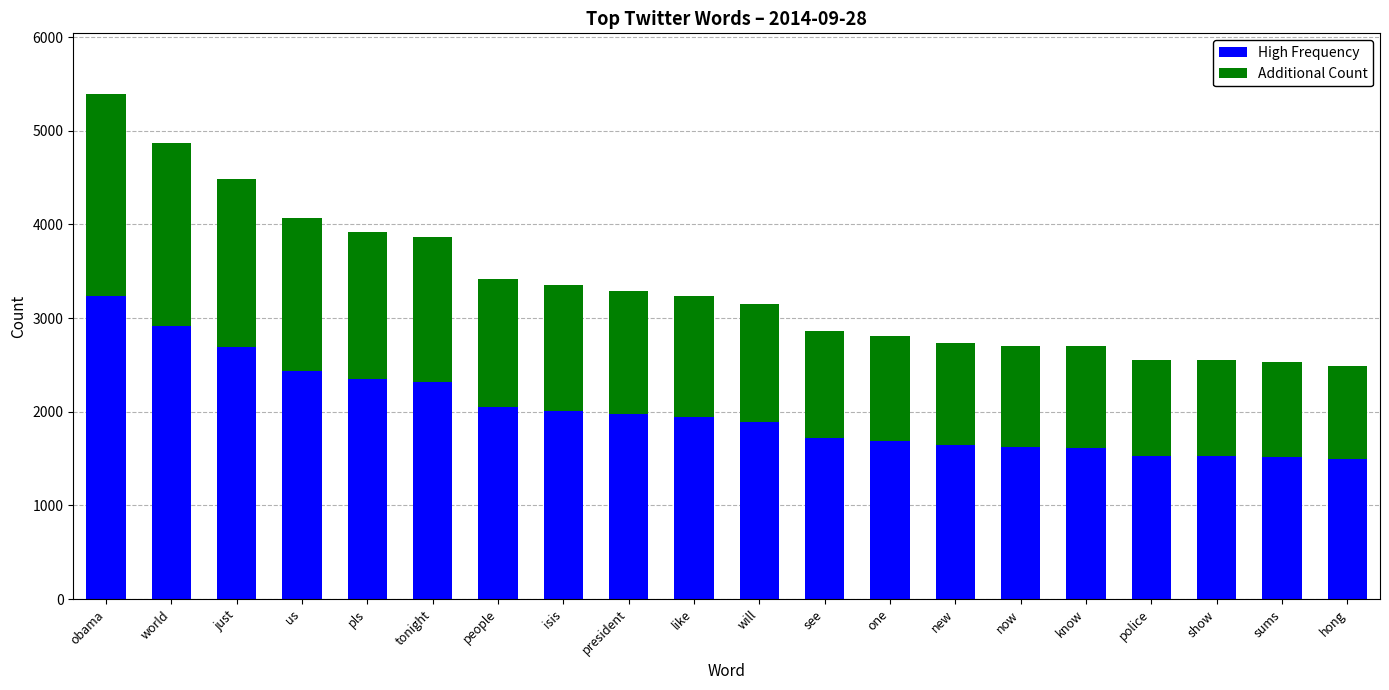

At which category is the sum across all series the highest?

obama